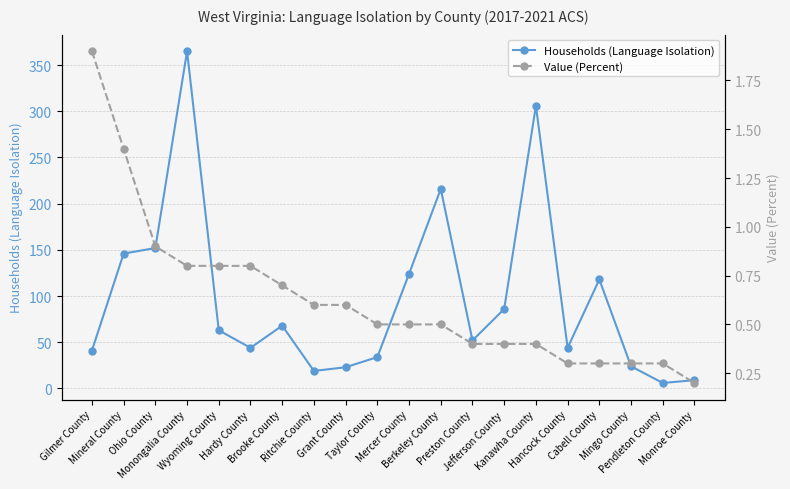

What is the sum of all Value (Percent) values?

12.6